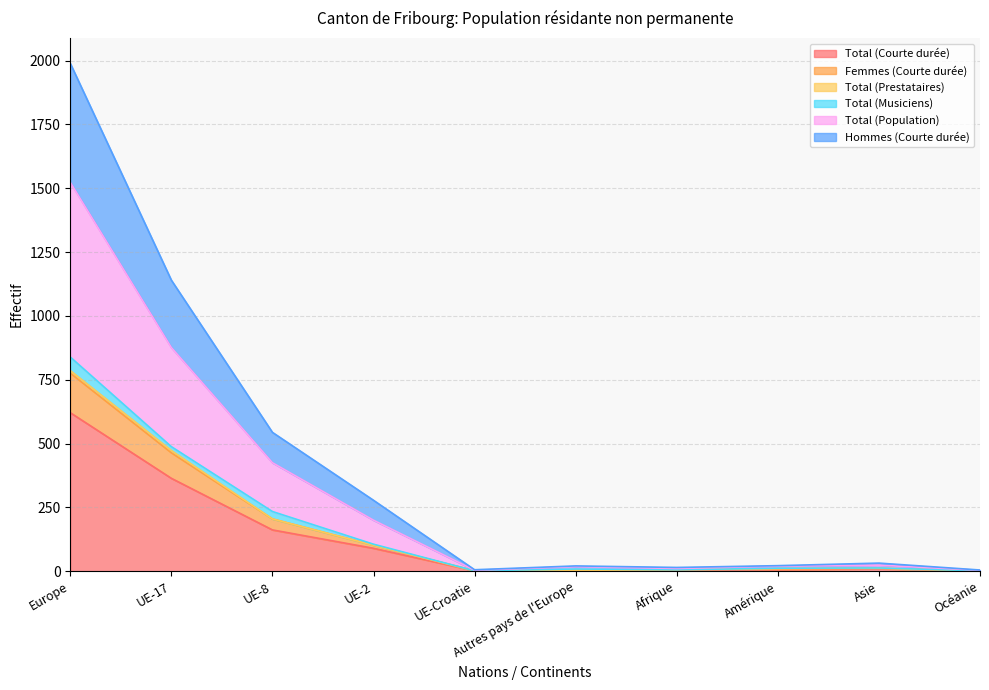

True or false: Hommes (Courte durée) and Total (Population) cross at least once.

False